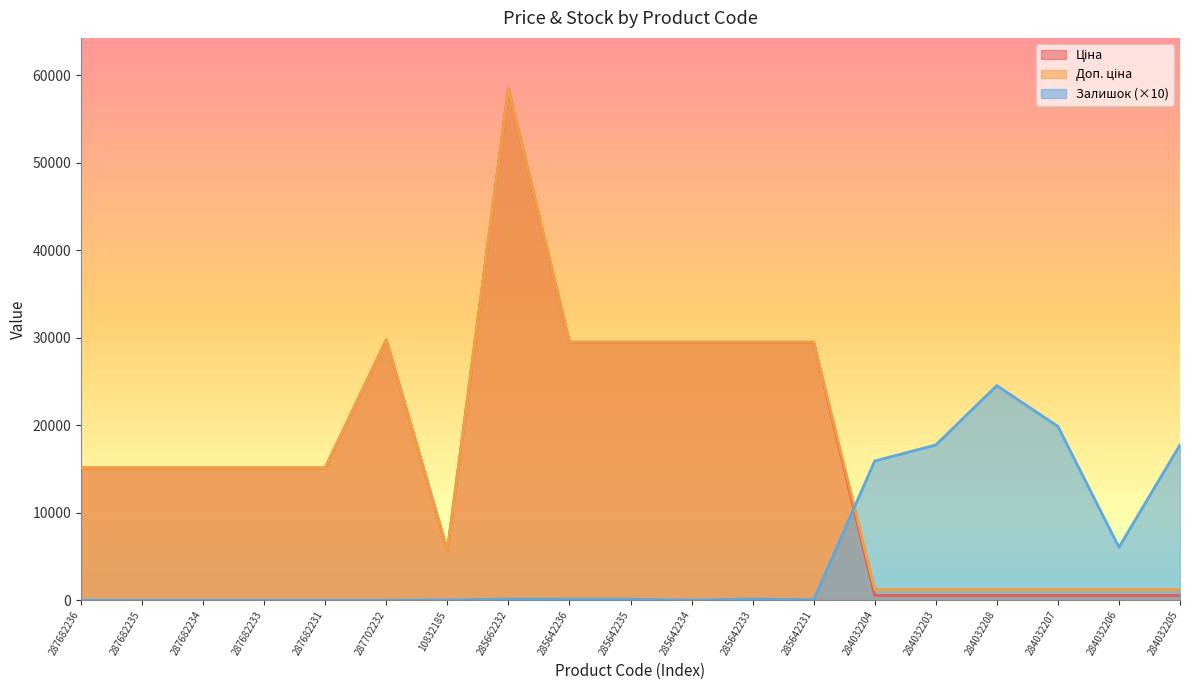

Is it true that Доп. ціна equals 621.6 at 284032203?

False